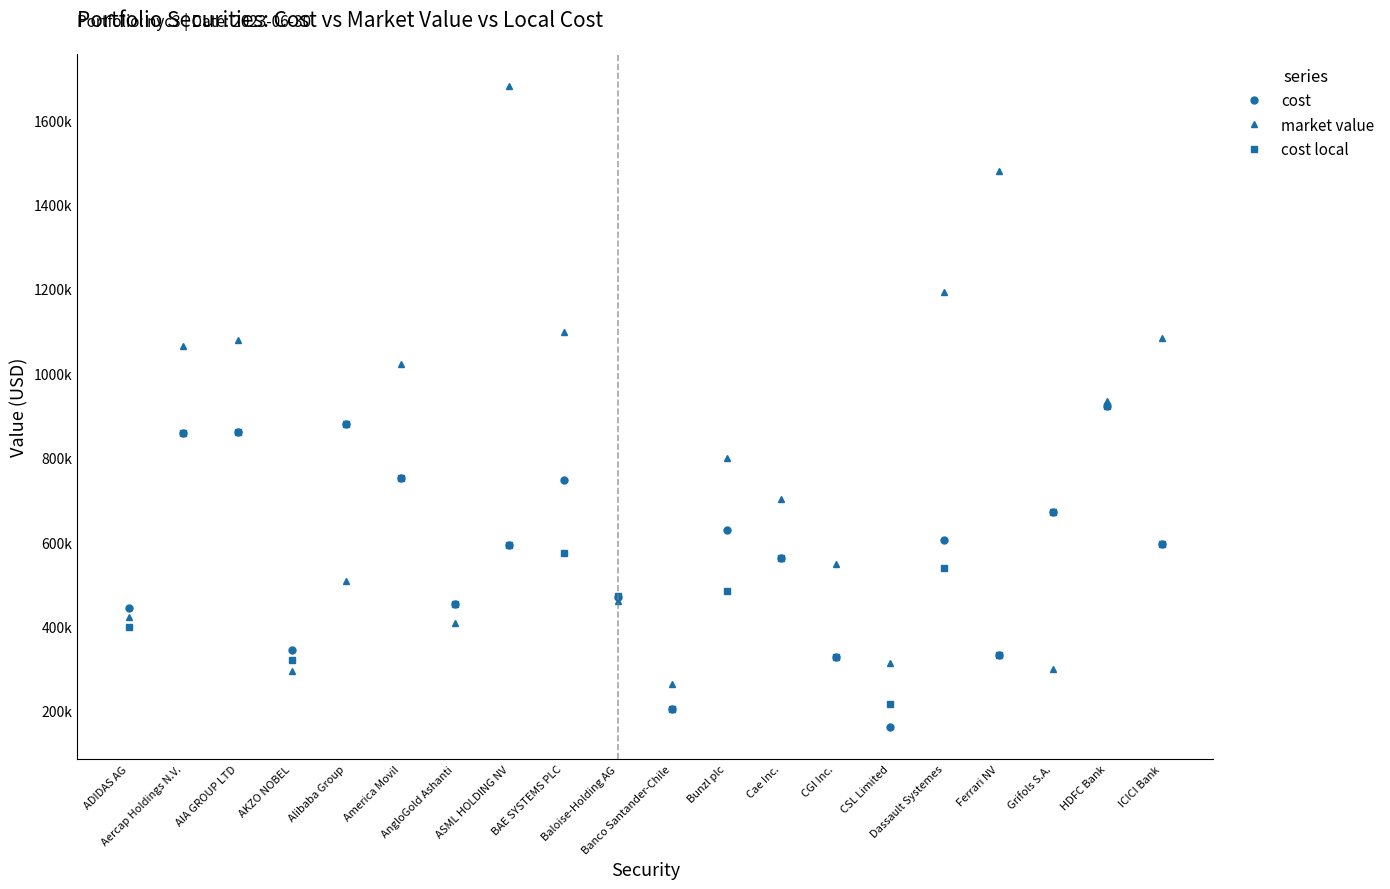

True or false: market value has more than 0 points higher than both neighbors.

True